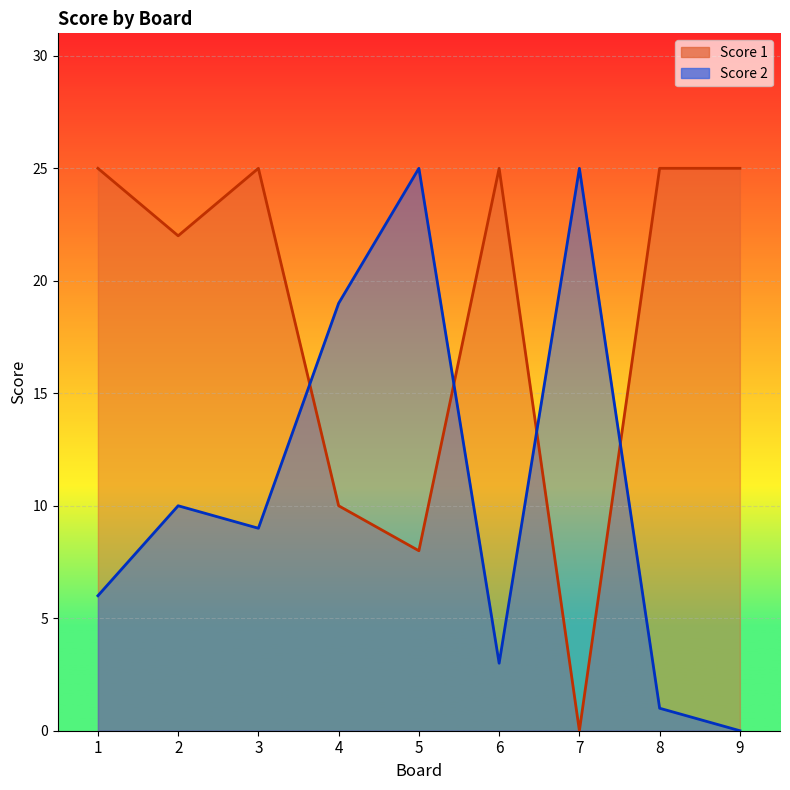

Rank the categories by Score 1 value from lowest to highest.

7, 5, 4, 2, 1, 3, 6, 8, 9